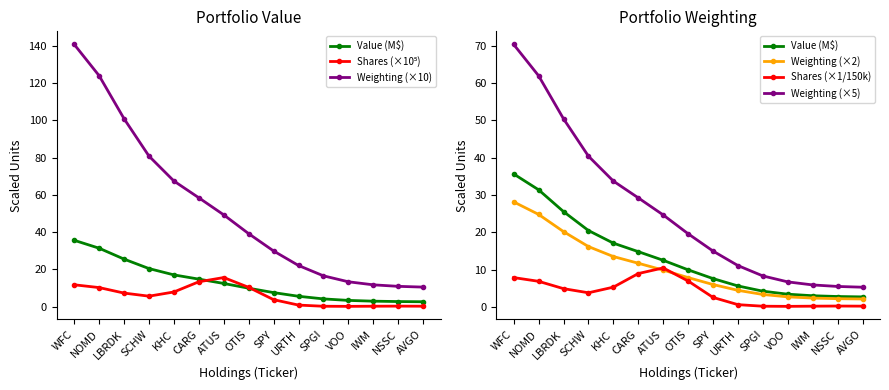

At how many categories does at least one series exceed 45?

7